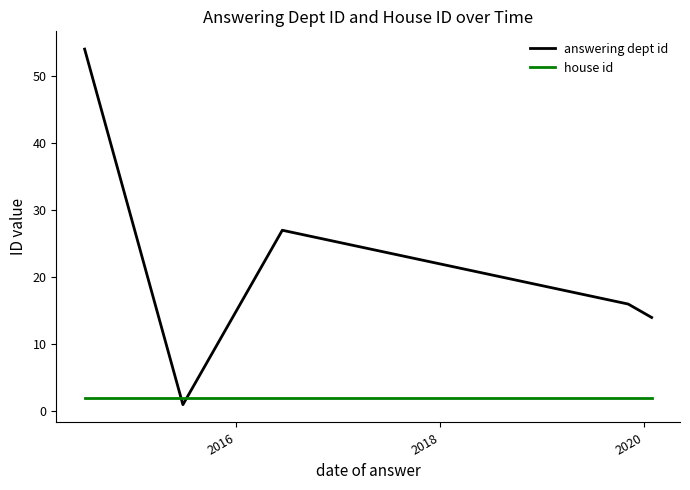

How many times do house id and answering dept id cross each other?

2